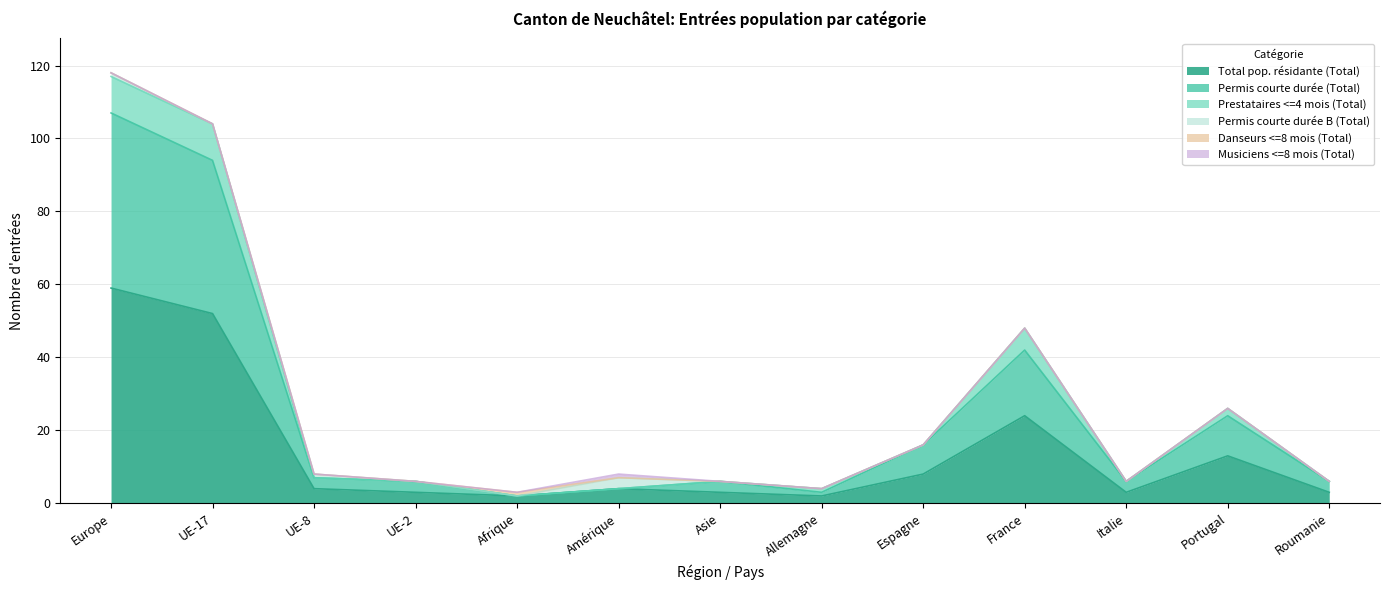

Between Europe and Italie, which is larger?

Europe